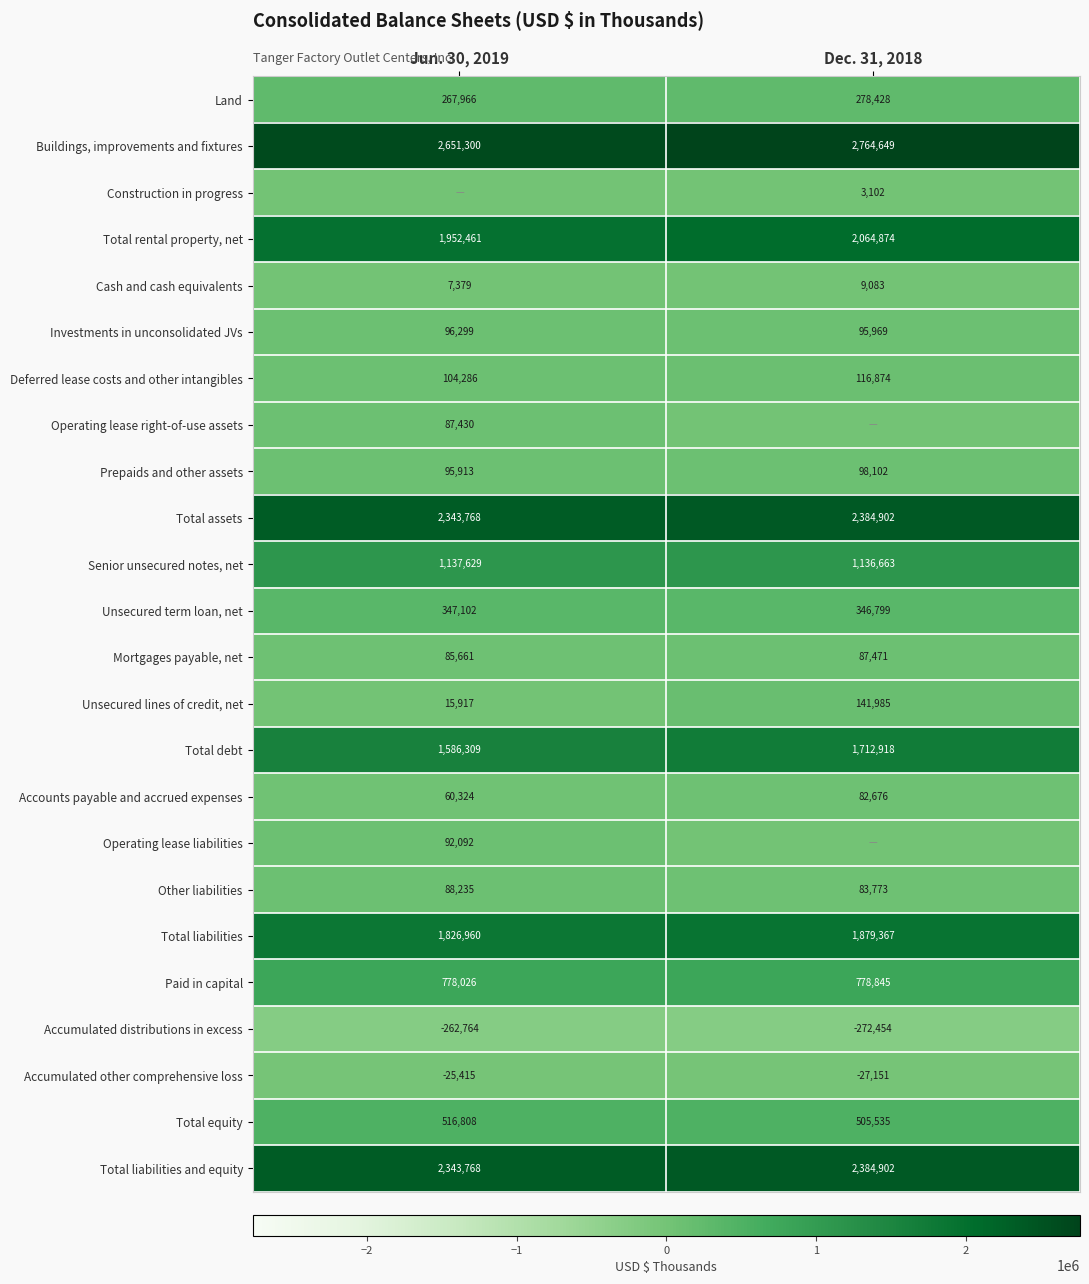

What is the smallest value displayed?

-272454